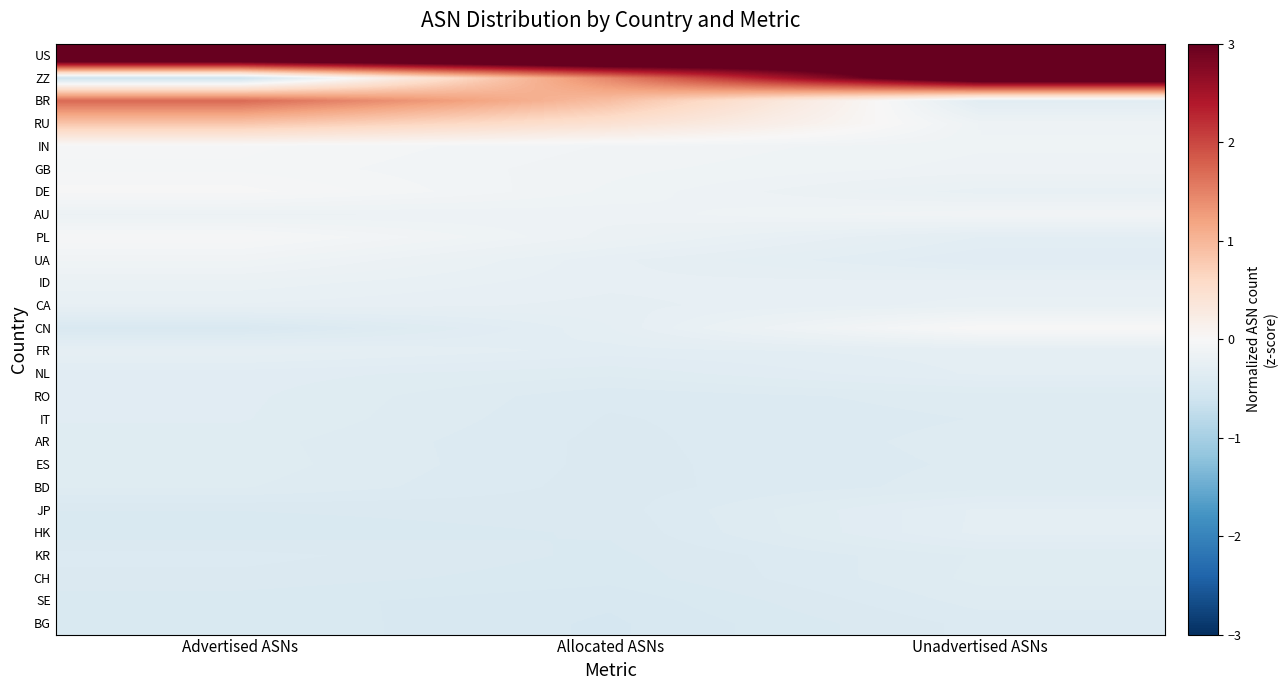

Reading left to right, list all the values displayed in this chart.

US: Advertised ASNs=4.4	Allocated ASNs=4.5	Unadvertised ASNs=3.3
ZZ: Advertised ASNs=-0.6	Allocated ASNs=1.5	Unadvertised ASNs=3.6
BR: Advertised ASNs=1.7	Allocated ASNs=0.9	Unadvertised ASNs=-0.3
RU: Advertised ASNs=0.8	Allocated ASNs=0.4	Unadvertised ASNs=-0.1
IN: Advertised ASNs=-0.0	Allocated ASNs=-0.1	Unadvertised ASNs=-0.1
GB: Advertised ASNs=-0.1	Allocated ASNs=-0.1	Unadvertised ASNs=-0.1
DE: Advertised ASNs=-0.0	Allocated ASNs=-0.1	Unadvertised ASNs=-0.2
AU: Advertised ASNs=-0.2	Allocated ASNs=-0.2	Unadvertised ASNs=-0.1
PL: Advertised ASNs=-0.0	Allocated ASNs=-0.2	Unadvertised ASNs=-0.3
UA: Advertised ASNs=-0.1	Allocated ASNs=-0.3	Unadvertised ASNs=-0.4
ID: Advertised ASNs=-0.2	Allocated ASNs=-0.3	Unadvertised ASNs=-0.2
CA: Advertised ASNs=-0.2	Allocated ASNs=-0.3	Unadvertised ASNs=-0.2
CN: Advertised ASNs=-0.5	Allocated ASNs=-0.3	Unadvertised ASNs=0.0
FR: Advertised ASNs=-0.3	Allocated ASNs=-0.3	Unadvertised ASNs=-0.3
NL: Advertised ASNs=-0.3	Allocated ASNs=-0.4	Unadvertised ASNs=-0.3
RO: Advertised ASNs=-0.3	Allocated ASNs=-0.4	Unadvertised ASNs=-0.4
IT: Advertised ASNs=-0.3	Allocated ASNs=-0.4	Unadvertised ASNs=-0.4
AR: Advertised ASNs=-0.4	Allocated ASNs=-0.4	Unadvertised ASNs=-0.4
ES: Advertised ASNs=-0.4	Allocated ASNs=-0.4	Unadvertised ASNs=-0.4
BD: Advertised ASNs=-0.4	Allocated ASNs=-0.4	Unadvertised ASNs=-0.4
JP: Advertised ASNs=-0.4	Allocated ASNs=-0.4	Unadvertised ASNs=-0.3
HK: Advertised ASNs=-0.5	Allocated ASNs=-0.4	Unadvertised ASNs=-0.3
KR: Advertised ASNs=-0.4	Allocated ASNs=-0.5	Unadvertised ASNs=-0.4
CH: Advertised ASNs=-0.4	Allocated ASNs=-0.5	Unadvertised ASNs=-0.4
SE: Advertised ASNs=-0.5	Allocated ASNs=-0.5	Unadvertised ASNs=-0.4
BG: Advertised ASNs=-0.5	Allocated ASNs=-0.5	Unadvertised ASNs=-0.4